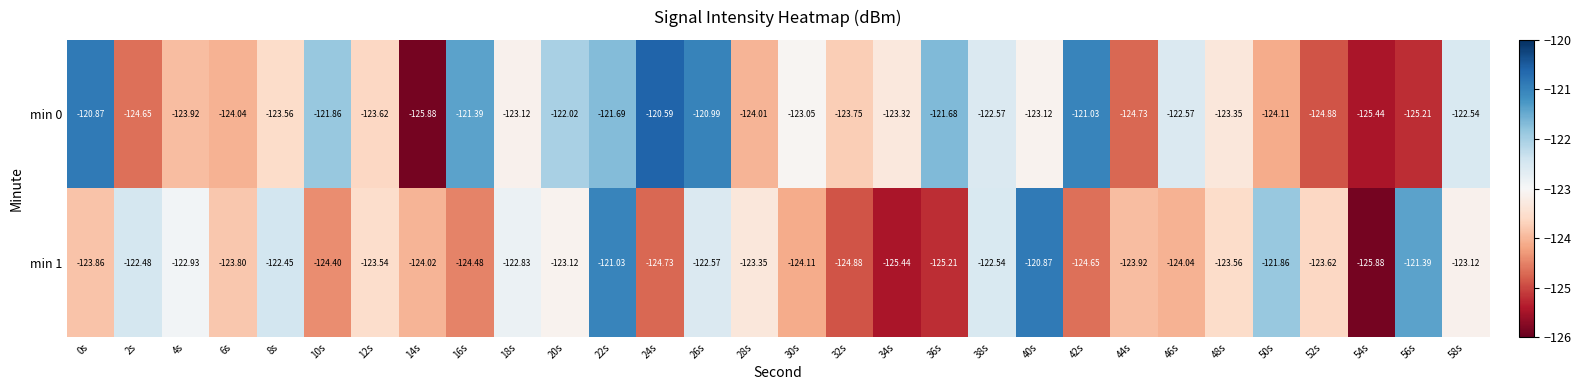

Is the value of min 0 at 50s greater than the value of min 1 at 6s?

No